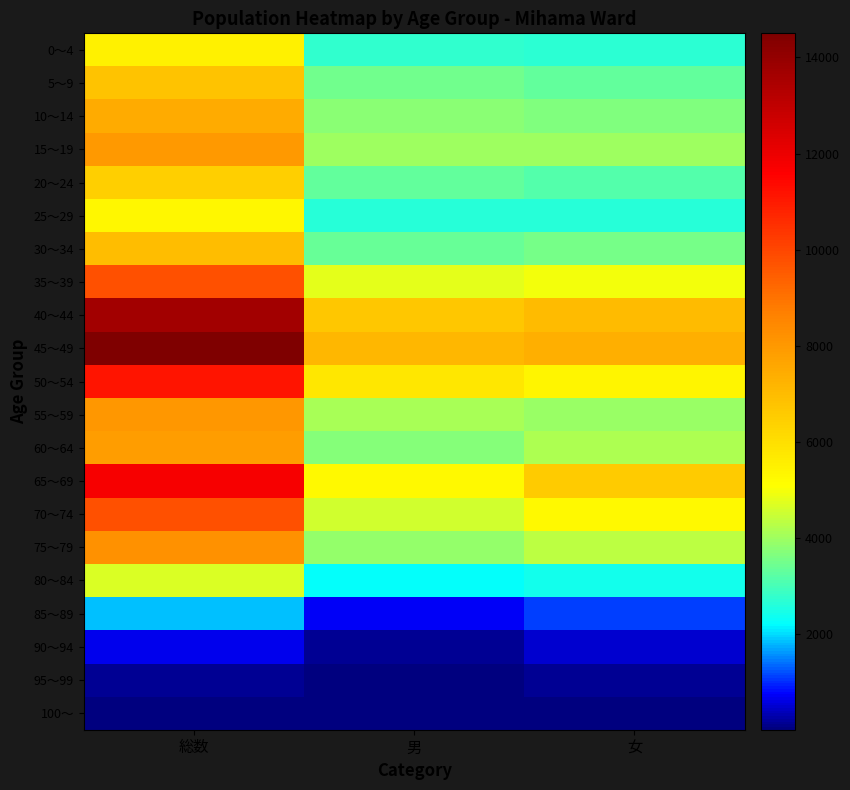

At which category is the sum across all series the highest?

総数